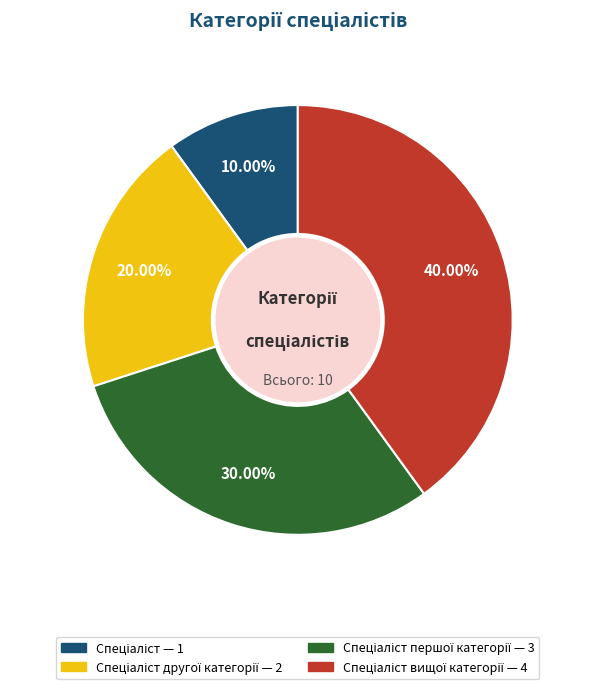

Is there a majority slice in this chart?

No